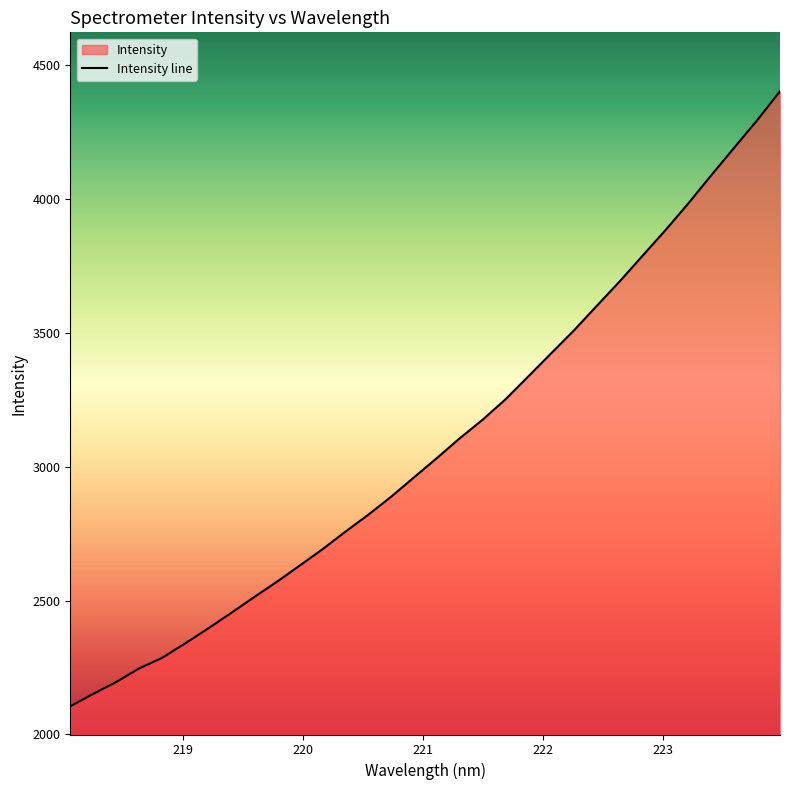

What position from the left is 218.6332?

4